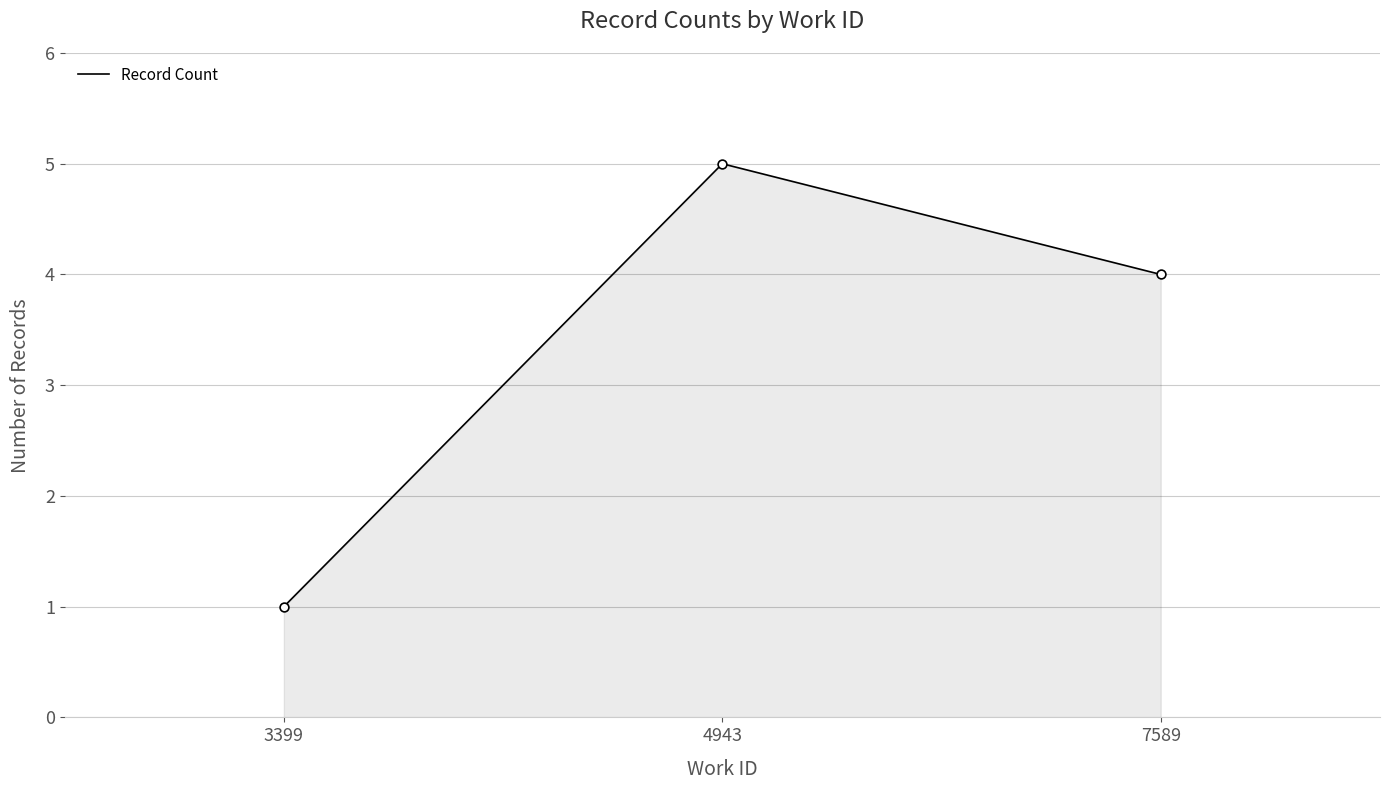

What is the change in value from 3399 to 4943?

+4